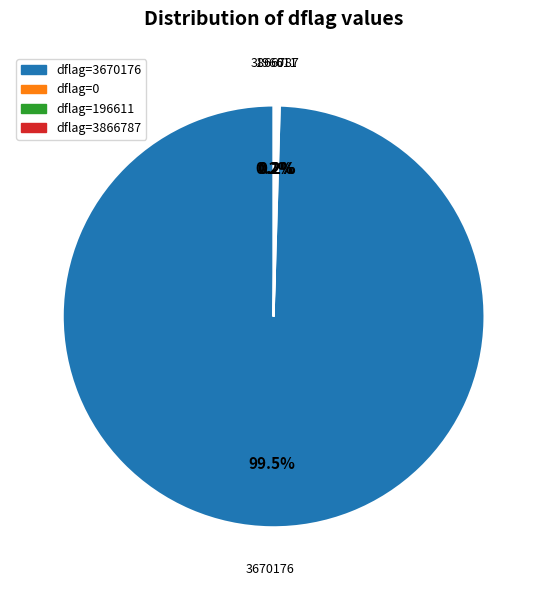

Is there a majority slice in this chart?

Yes